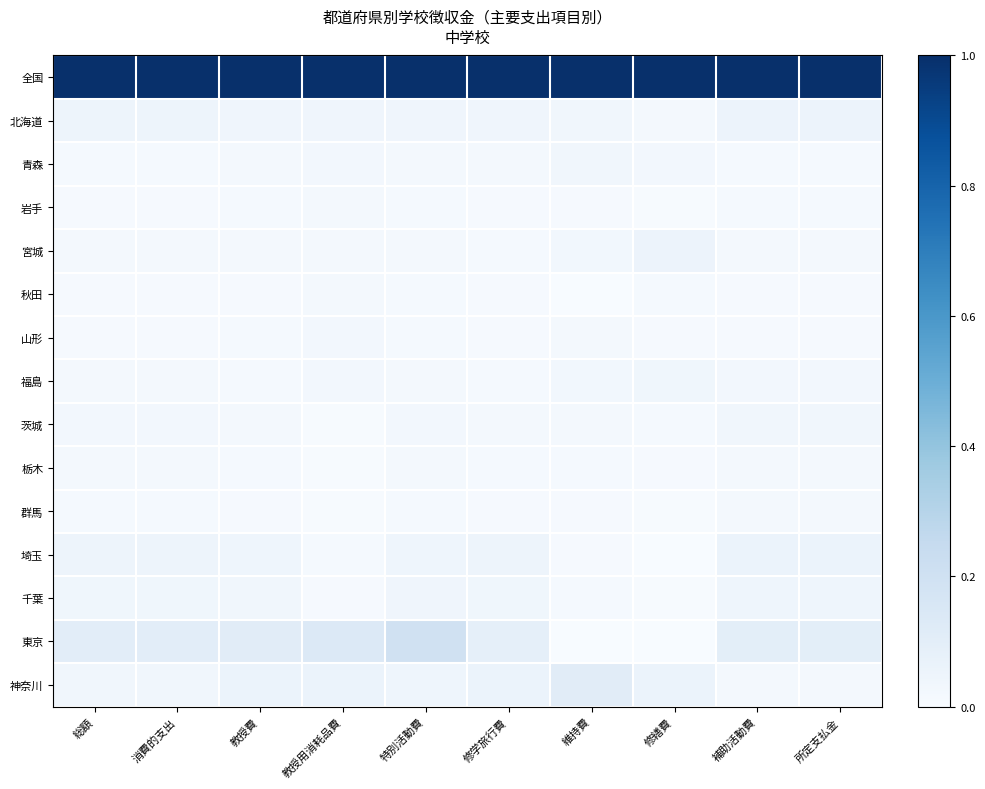

Reading left to right, transcribe all the data shown in this chart.

全国: 総額=1.0	消費的支出=1.0	教授費=1.0	教授用消耗品費=1.0	特別活動費=1.0	修学旅行費=1.0	維持費=1.0	修繕費=1.0	補助活動費=1.0	所定支払金=1.0
北海道: 総額=0.0	消費的支出=0.0	教授費=0.0	教授用消耗品費=0.0	特別活動費=0.0	修学旅行費=0.0	維持費=0.0	修繕費=0.0	補助活動費=0.1	所定支払金=0.1
青森: 総額=0.0	消費的支出=0.0	教授費=0.0	教授用消耗品費=0.0	特別活動費=0.0	修学旅行費=0.0	維持費=0.0	修繕費=0.0	補助活動費=0.0	所定支払金=0.0
岩手: 総額=0.0	消費的支出=0.0	教授費=0.0	教授用消耗品費=0.0	特別活動費=0.0	修学旅行費=0.0	維持費=0.0	修繕費=0.0	補助活動費=0.0	所定支払金=0.0
宮城: 総額=0.0	消費的支出=0.0	教授費=0.0	教授用消耗品費=0.0	特別活動費=0.0	修学旅行費=0.0	維持費=0.0	修繕費=0.1	補助活動費=0.0	所定支払金=0.0
秋田: 総額=0.0	消費的支出=0.0	教授費=0.0	教授用消耗品費=0.0	特別活動費=0.0	修学旅行費=0.0	維持費=0.0	修繕費=0.0	補助活動費=0.0	所定支払金=0.0
山形: 総額=0.0	消費的支出=0.0	教授費=0.0	教授用消耗品費=0.0	特別活動費=0.0	修学旅行費=0.0	維持費=0.0	修繕費=0.0	補助活動費=0.0	所定支払金=0.0
福島: 総額=0.0	消費的支出=0.0	教授費=0.0	教授用消耗品費=0.0	特別活動費=0.0	修学旅行費=0.0	維持費=0.0	修繕費=0.0	補助活動費=0.0	所定支払金=0.0
茨城: 総額=0.0	消費的支出=0.0	教授費=0.0	教授用消耗品費=0.0	特別活動費=0.0	修学旅行費=0.0	維持費=0.0	修繕費=0.0	補助活動費=0.0	所定支払金=0.0
栃木: 総額=0.0	消費的支出=0.0	教授費=0.0	教授用消耗品費=0.0	特別活動費=0.0	修学旅行費=0.0	維持費=0.0	修繕費=0.0	補助活動費=0.0	所定支払金=0.0
群馬: 総額=0.0	消費的支出=0.0	教授費=0.0	教授用消耗品費=0.0	特別活動費=0.0	修学旅行費=0.0	維持費=0.0	修繕費=0.0	補助活動費=0.0	所定支払金=0.0
埼玉: 総額=0.1	消費的支出=0.1	教授費=0.0	教授用消耗品費=0.0	特別活動費=0.0	修学旅行費=0.0	維持費=0.0	修繕費=0.0	補助活動費=0.1	所定支払金=0.1
千葉: 総額=0.0	消費的支出=0.0	教授費=0.0	教授用消耗品費=0.0	特別活動費=0.0	修学旅行費=0.0	維持費=0.0	修繕費=0.0	補助活動費=0.0	所定支払金=0.0
東京: 総額=0.1	消費的支出=0.1	教授費=0.1	教授用消耗品費=0.1	特別活動費=0.2	修学旅行費=0.1	維持費=0.0	修繕費=0.0	補助活動費=0.1	所定支払金=0.1
神奈川: 総額=0.0	消費的支出=0.0	教授費=0.1	教授用消耗品費=0.1	特別活動費=0.0	修学旅行費=0.1	維持費=0.1	修繕費=0.1	補助活動費=0.0	所定支払金=0.0